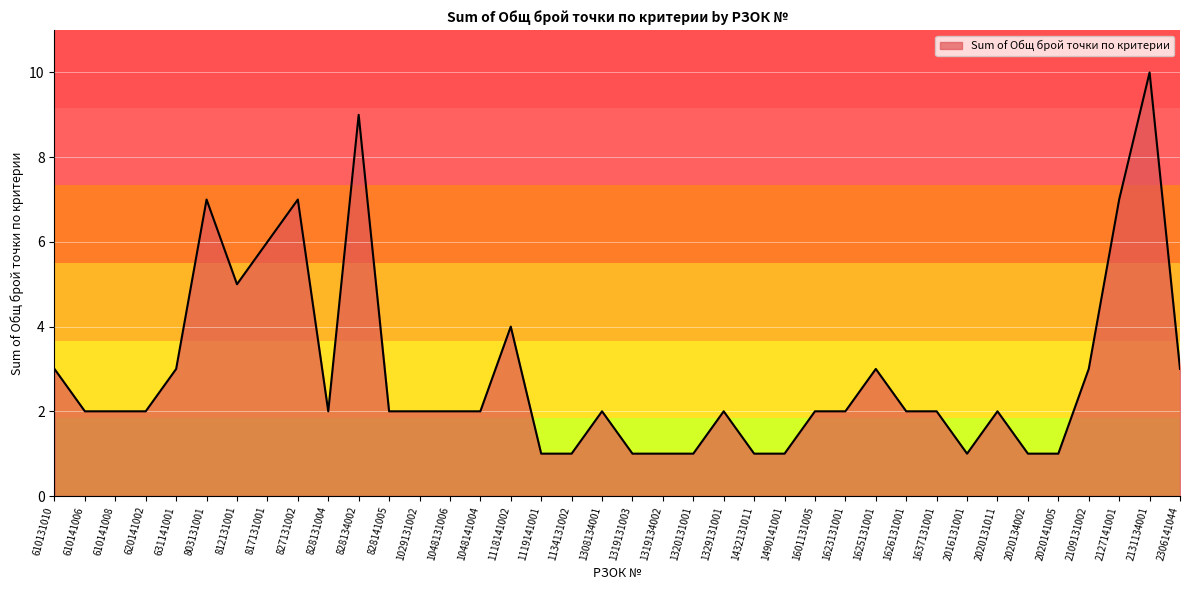

Which category has the highest value across all series?

2131134001